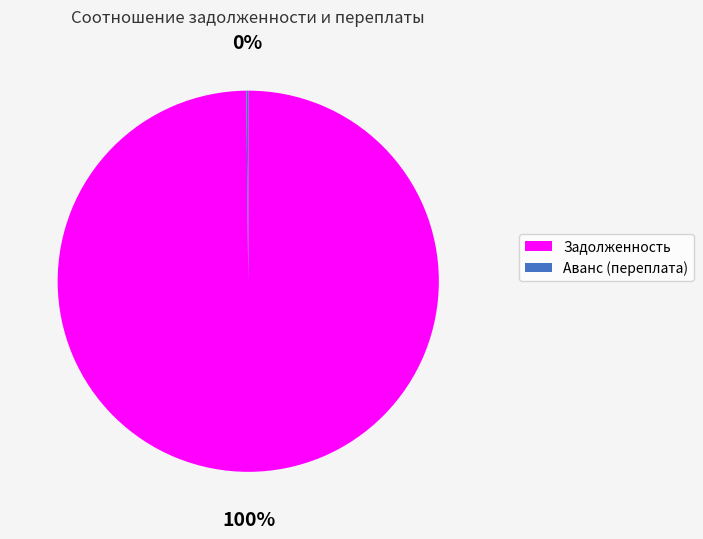

To the nearest percent, what is the difference between the largest and smallest slice percentages?

100%